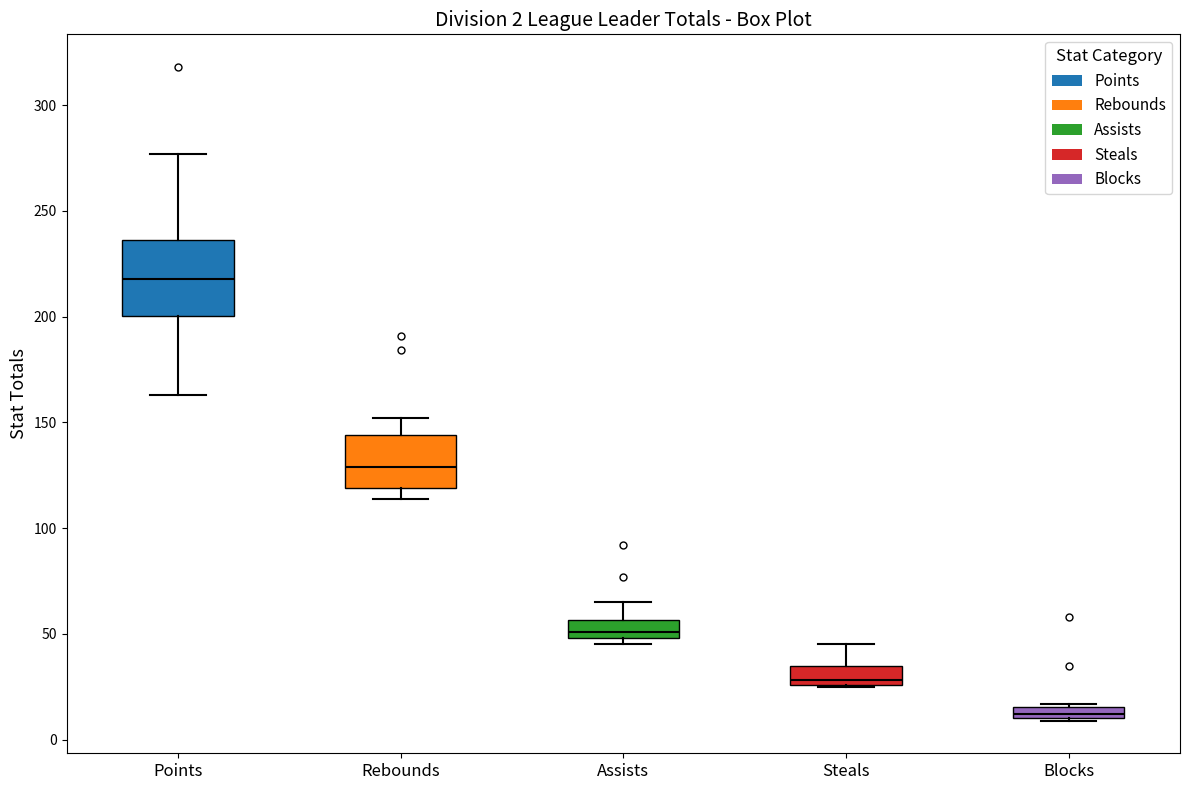

Comparing the boxes themselves (not the whiskers), which one is the tallest?

Points